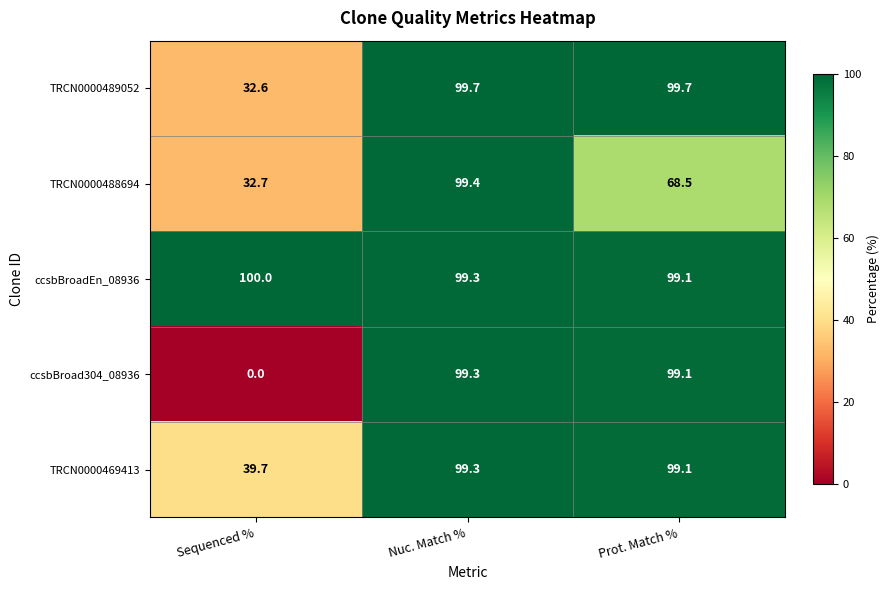

Which category has the highest value across all series?

Sequenced %